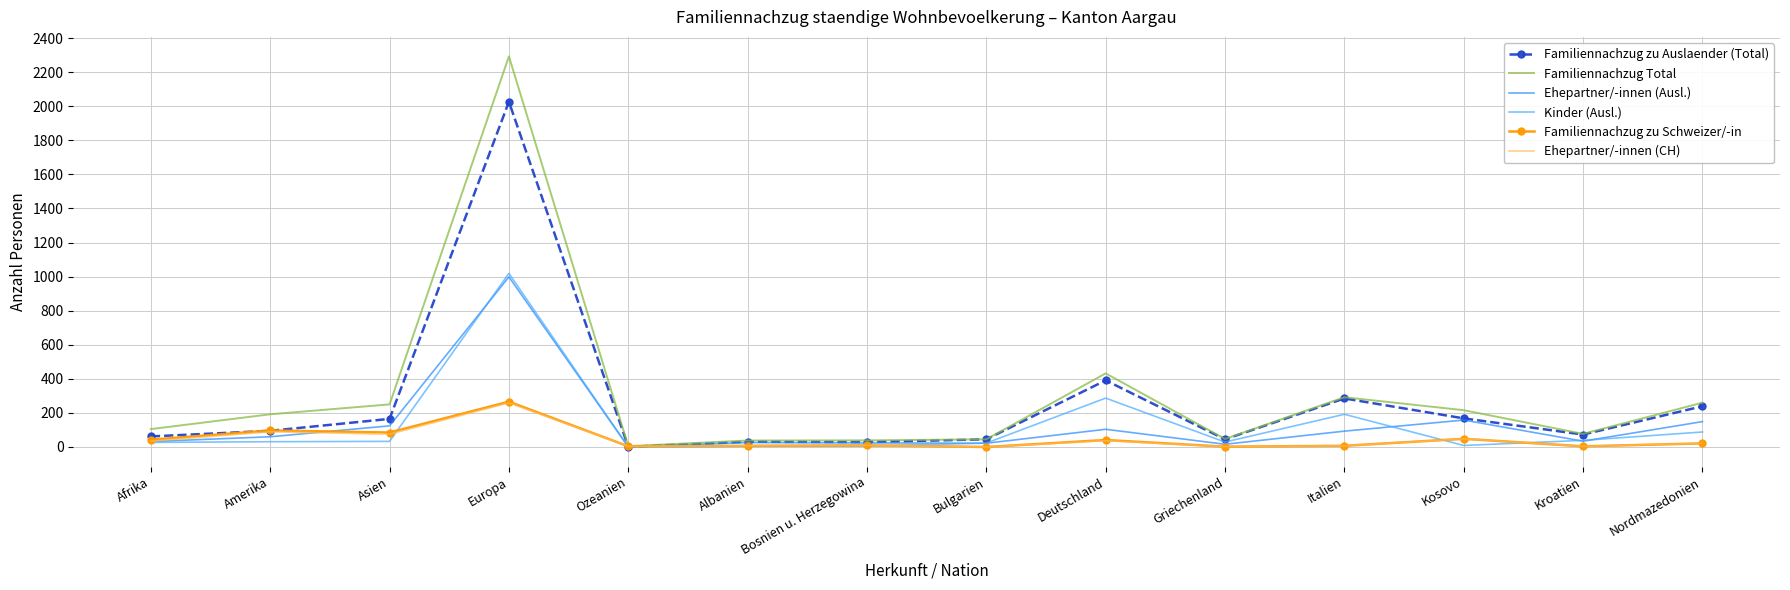

Where is Kinder (Ausl.) nearest to the value 509?

Deutschland